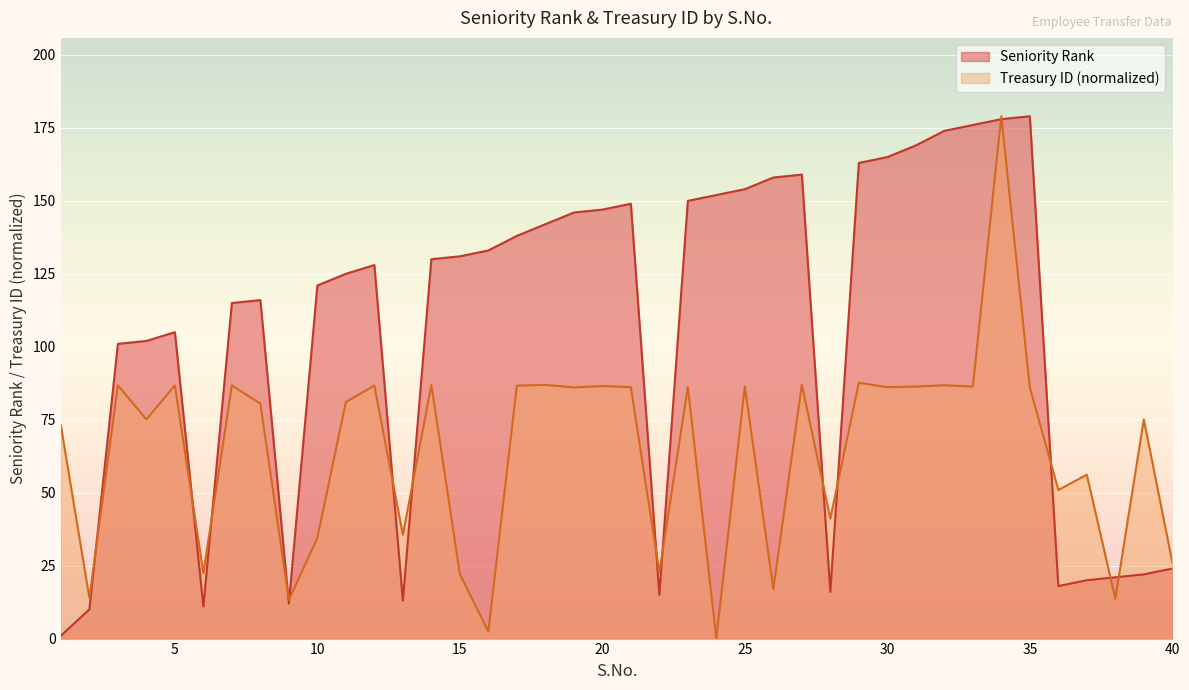

What is the sum of the Treasury ID (scaled) values at 21 and 17?

172.8